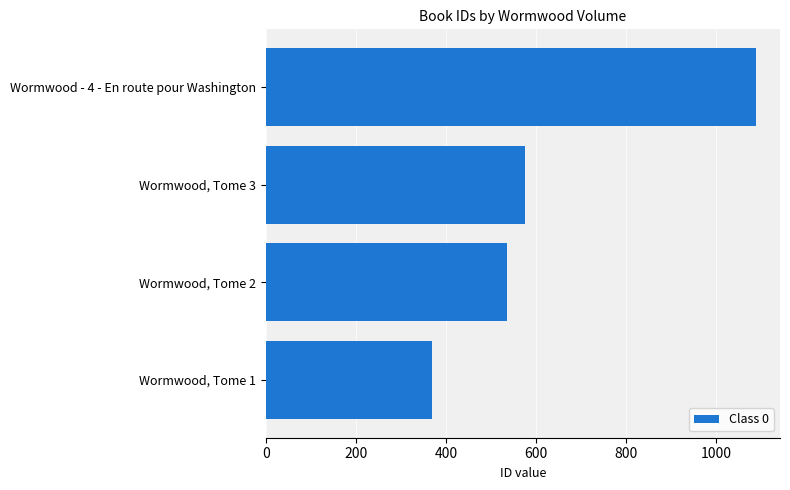

How many data points does each series have?

4